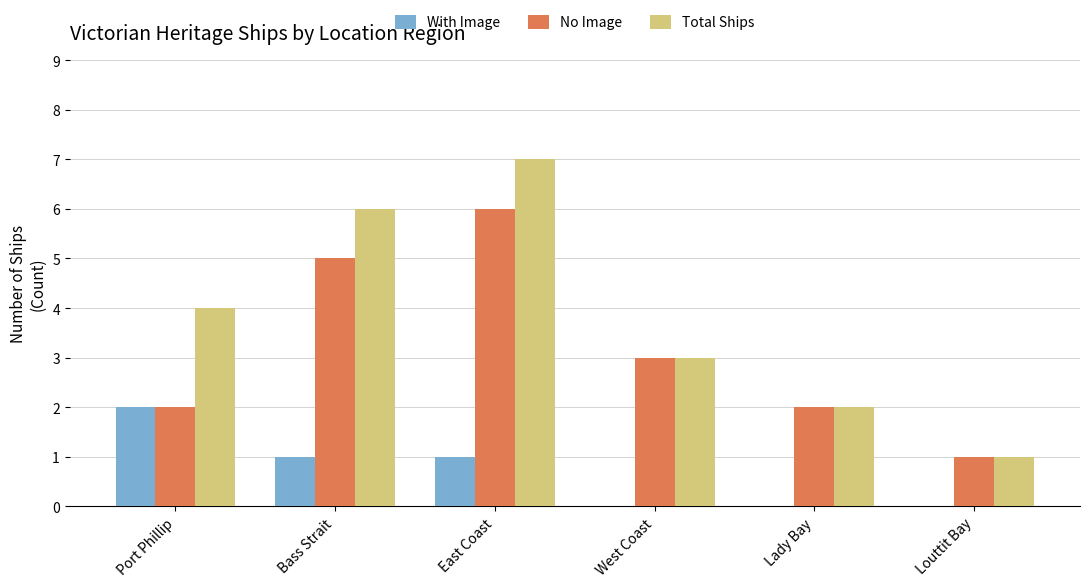

Which series changed the most between East Coast and Louttit Bay?

Total Ships